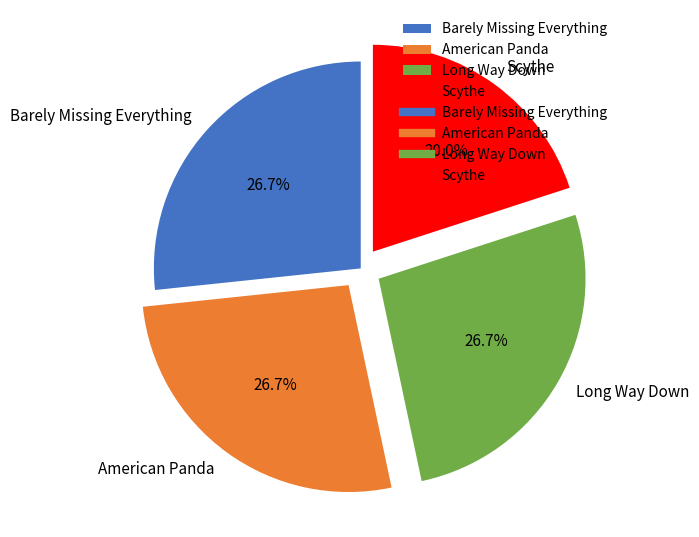

To the nearest percent, what is the difference between the largest and smallest slice percentages?

7%